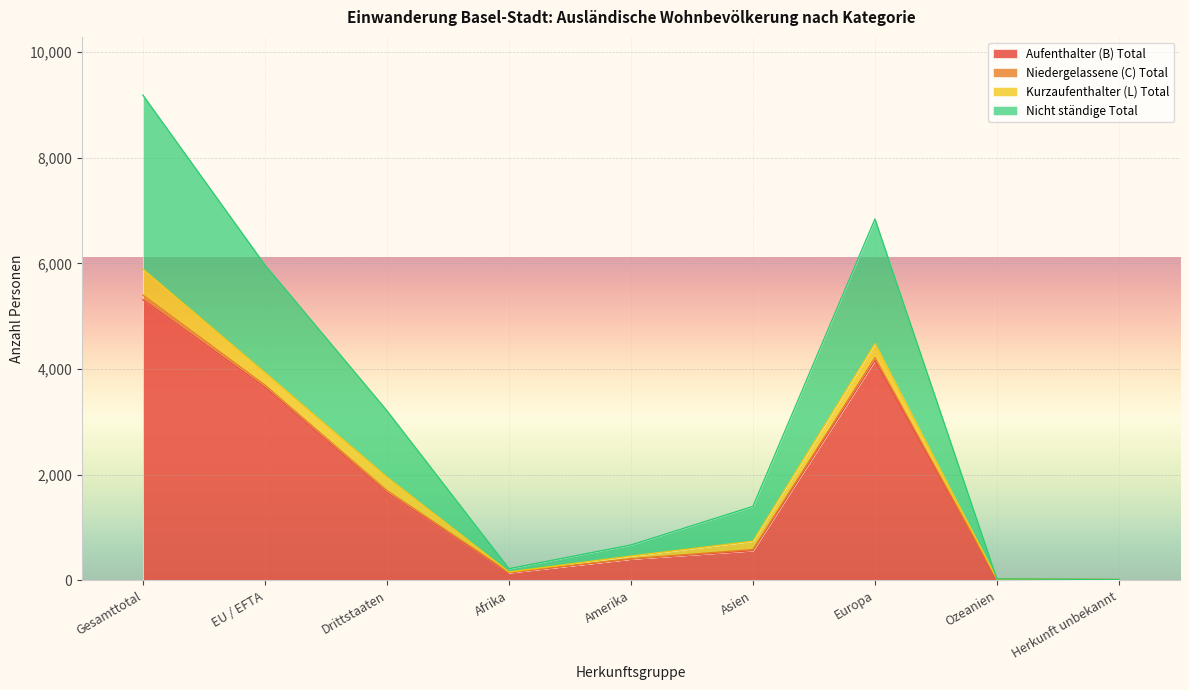

At which category is the sum across all series the highest?

Gesamttotal